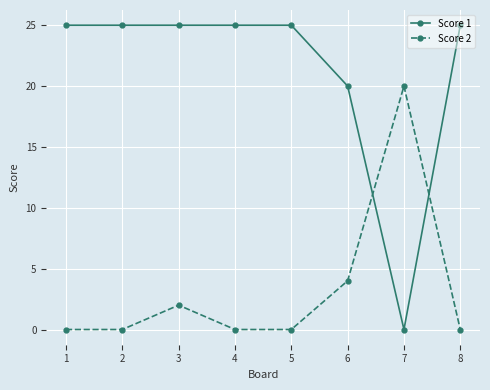

Does the chart display data point markers on the line(s)?

Yes